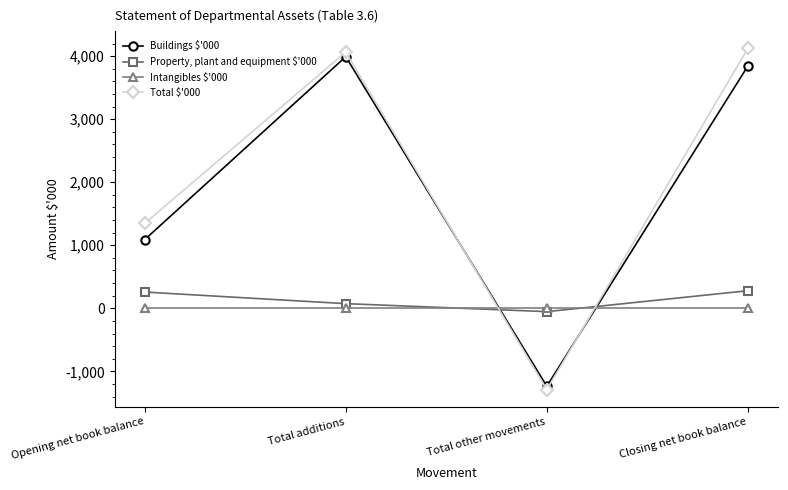

At how many categories does at least one series exceed 721?

3